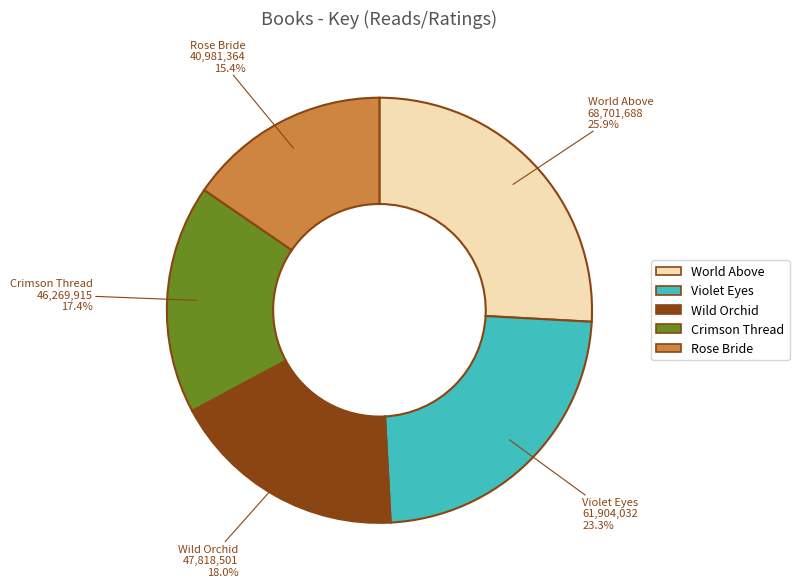

Is Rose Bride the majority of the pie?

No